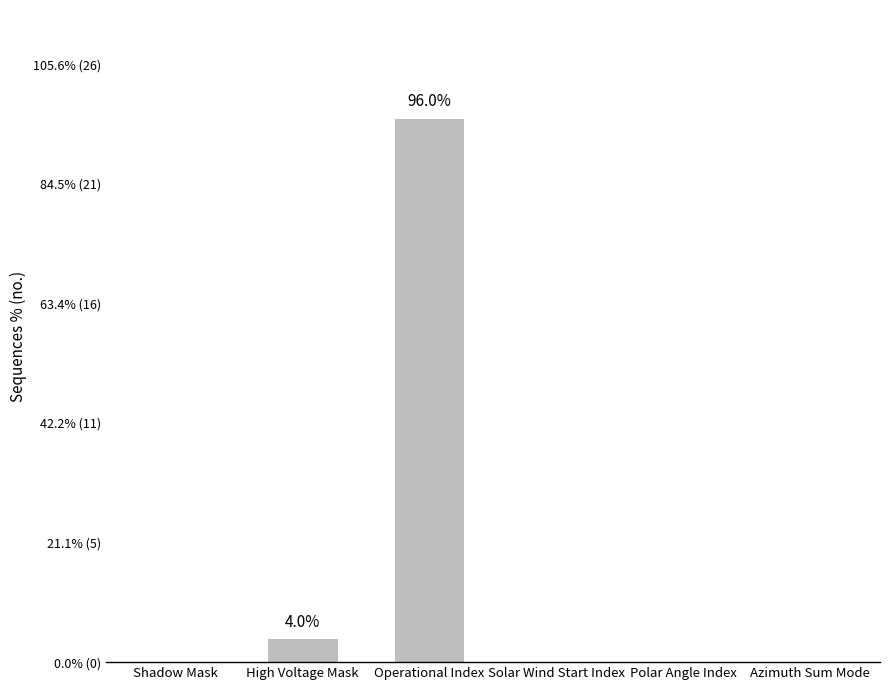

Reading right to left, extract all data points from this chart.

Azimuth Sum Mode=0	Polar Angle Index=0	Solar Wind Start Index=0	Operational Index=24	High Voltage Mask=1	Shadow Mask=0